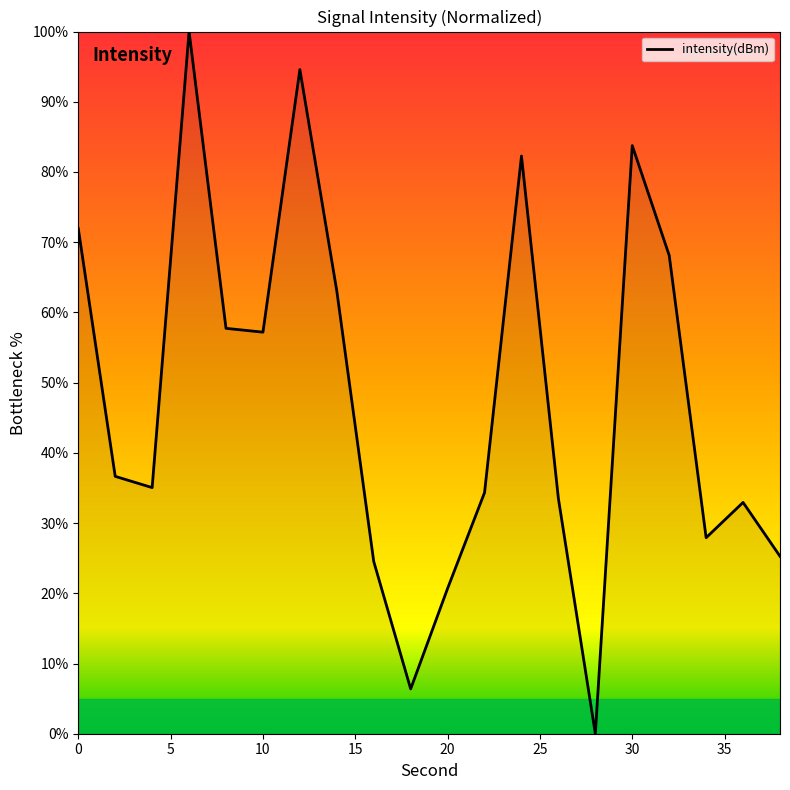

What is the greatest value displayed?

100.0